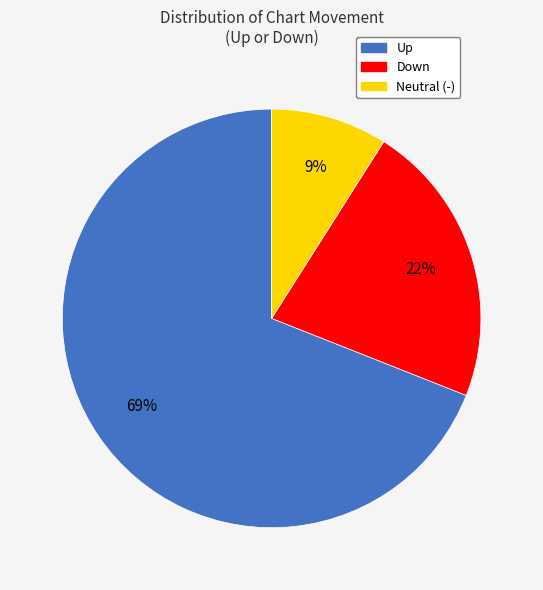

To the nearest percent, what is the average slice percentage?

33%